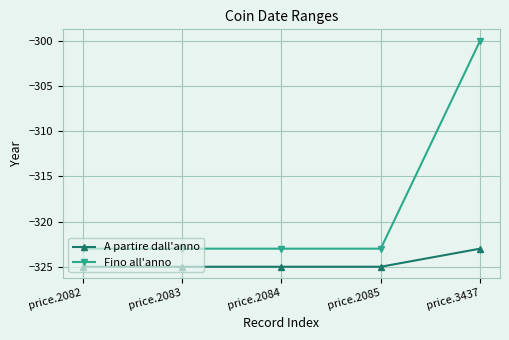

What is the value of the A partire dall'anno point at the 5th from the left?

-323